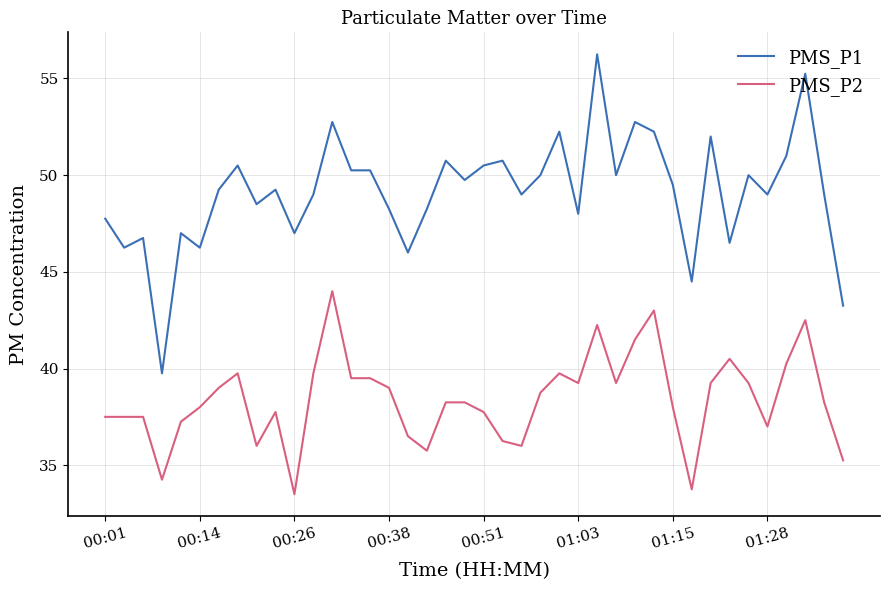

List the series in order of their peak value, lowest first.

PMS_P2, PMS_P1